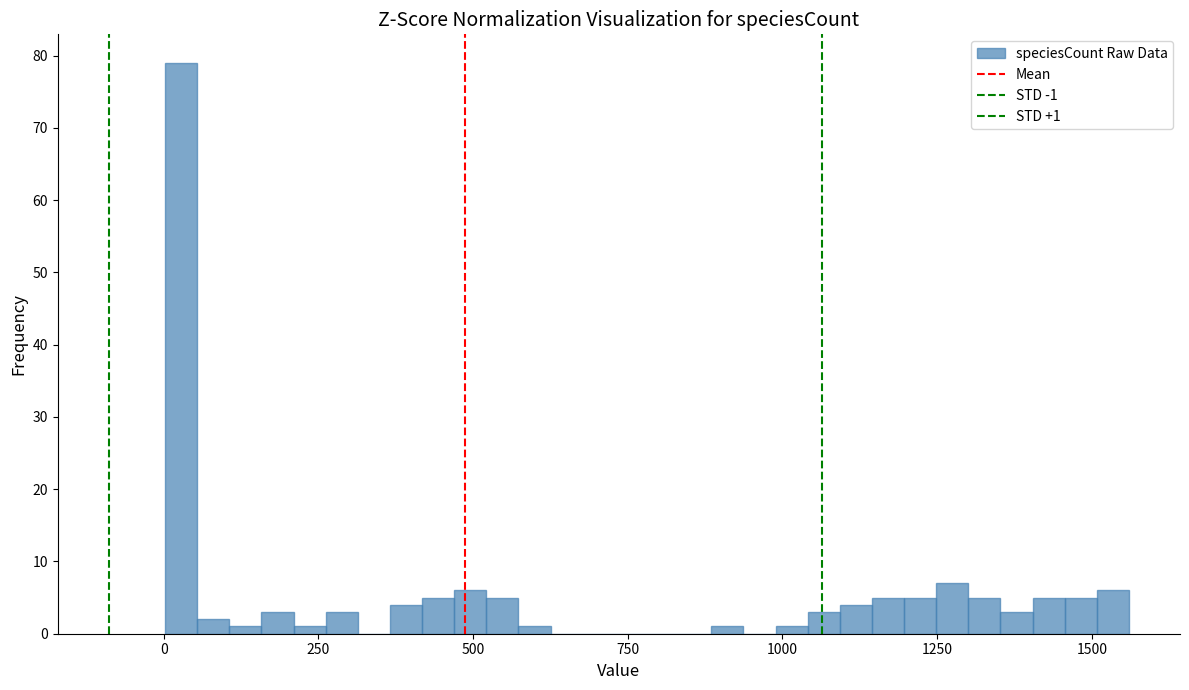

Read against the x-axis, roughly where is the centre of the tallest bar?

50